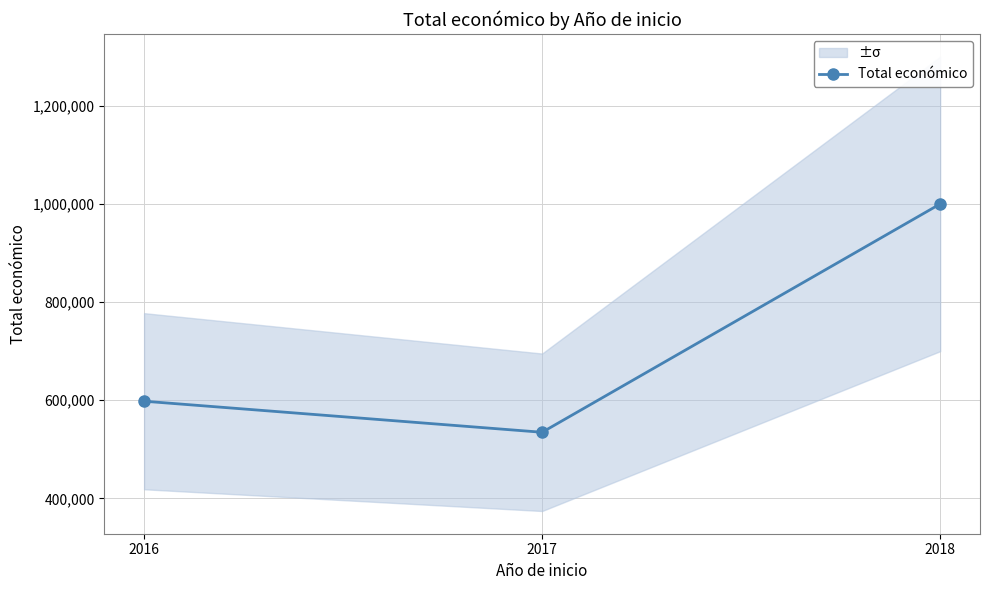

True or false: the data shows 598049.0 at 2016.

True